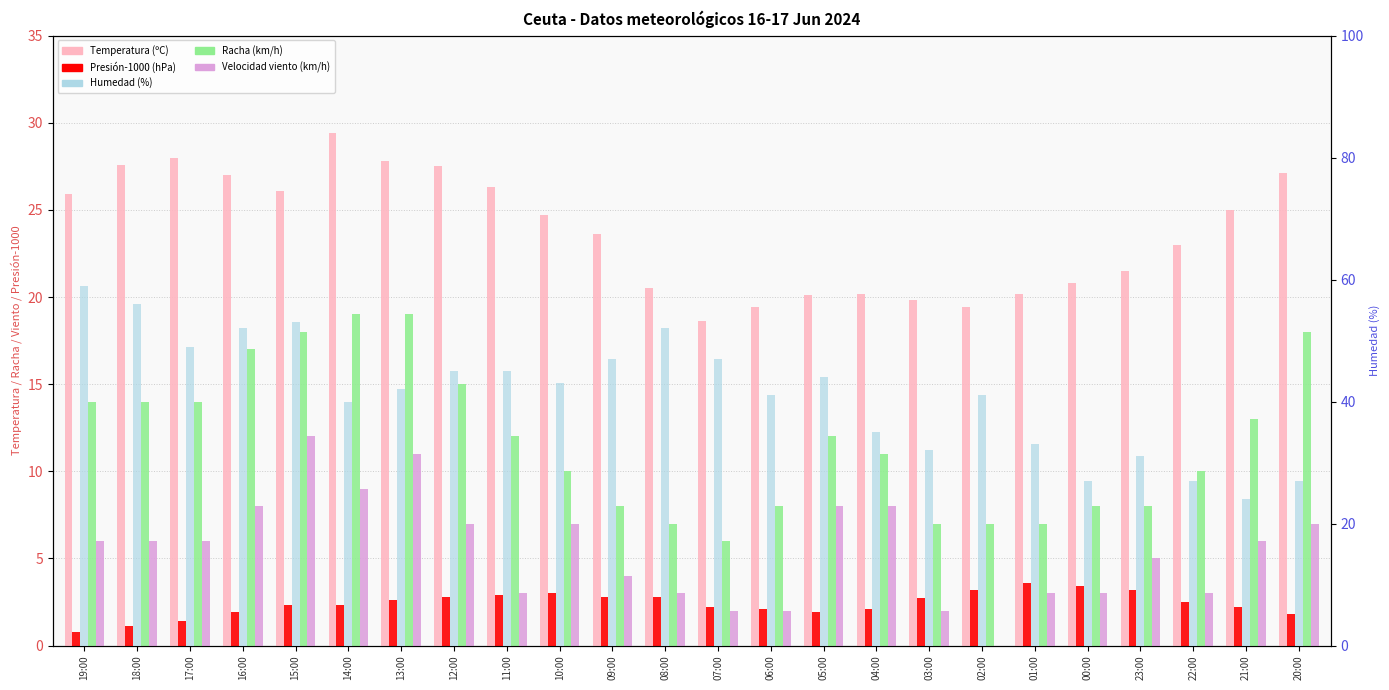

Which series has the largest total across all categories?

Humedad (%)